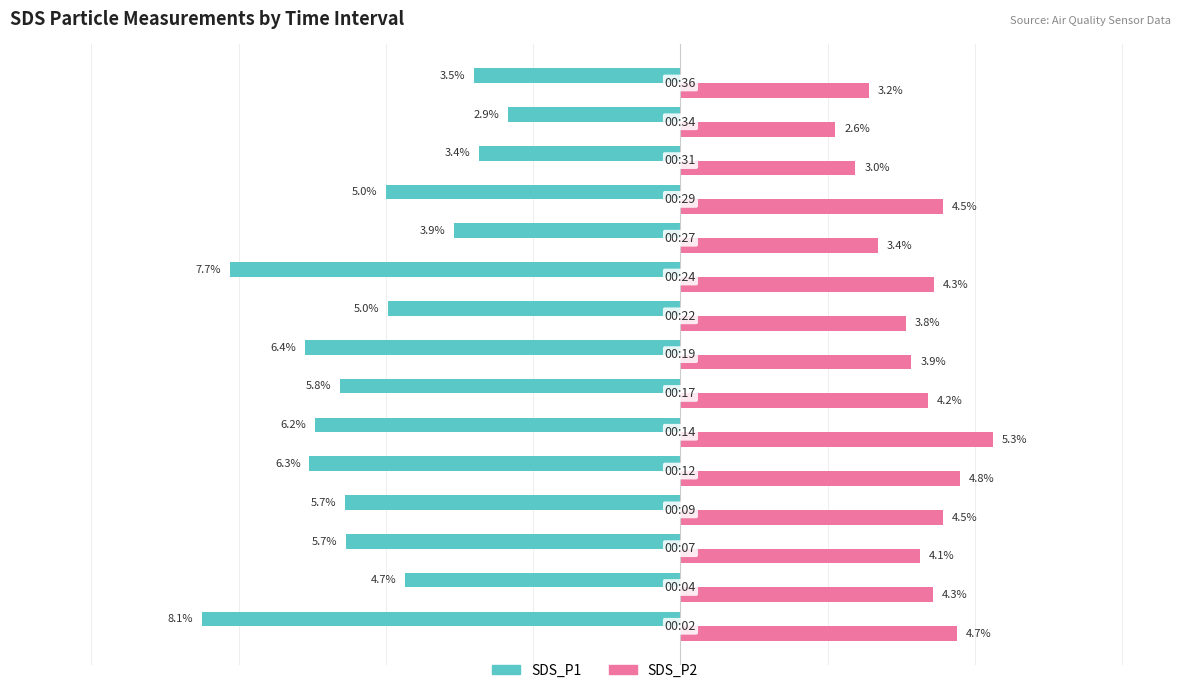

Which series has the largest total across all categories?

SDS_P2